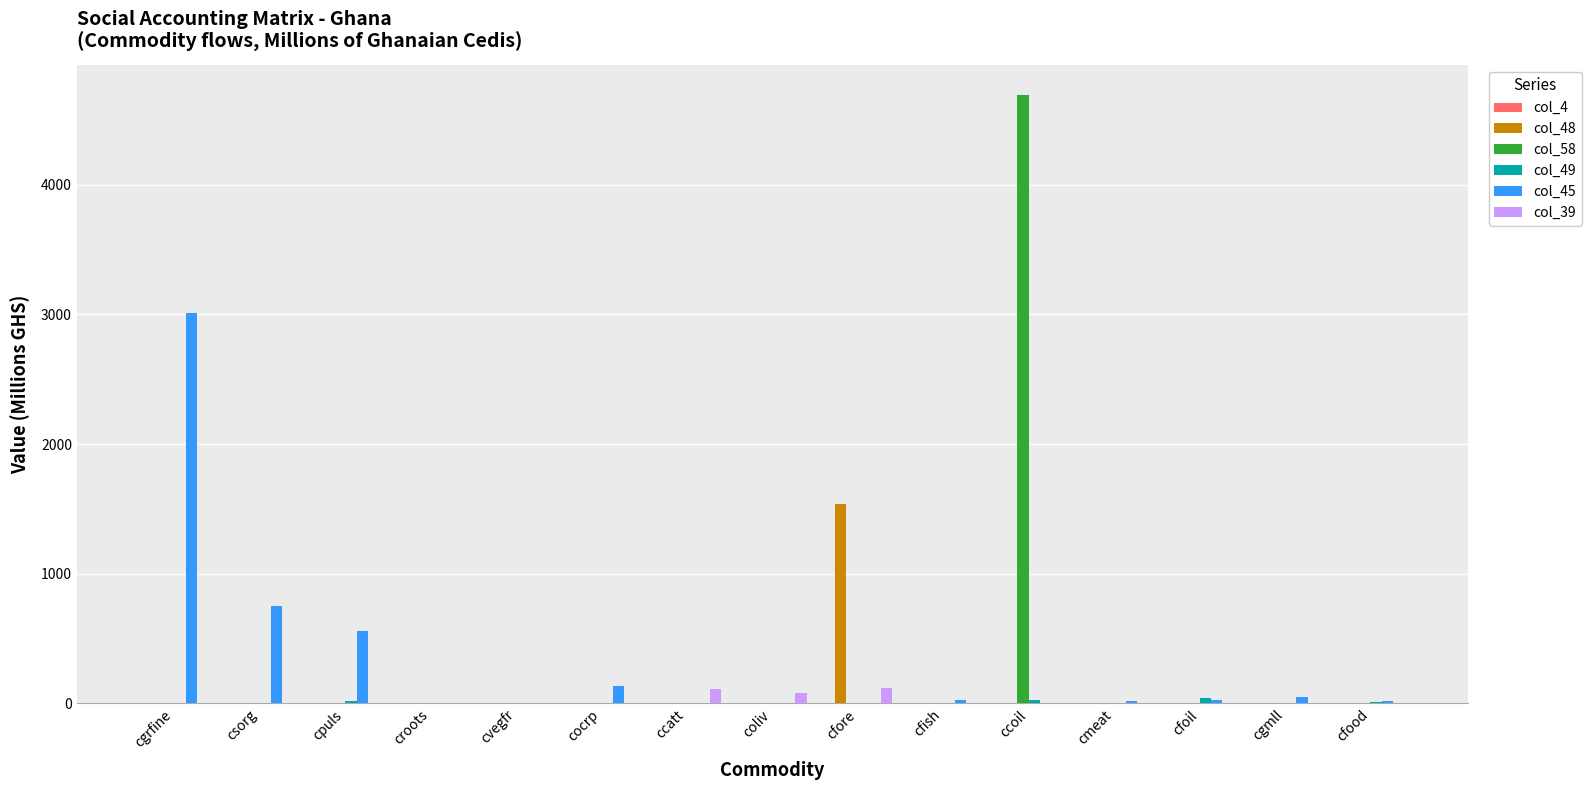

How many groups of bars are there?

15